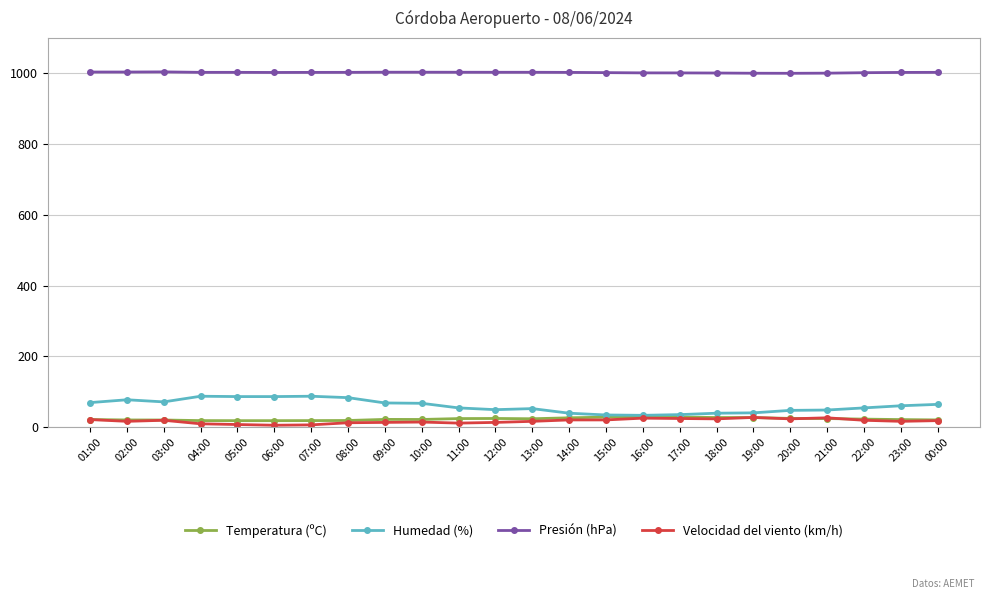

The value of Presión (hPa) at 03:00 is 535.1. True or false?

False